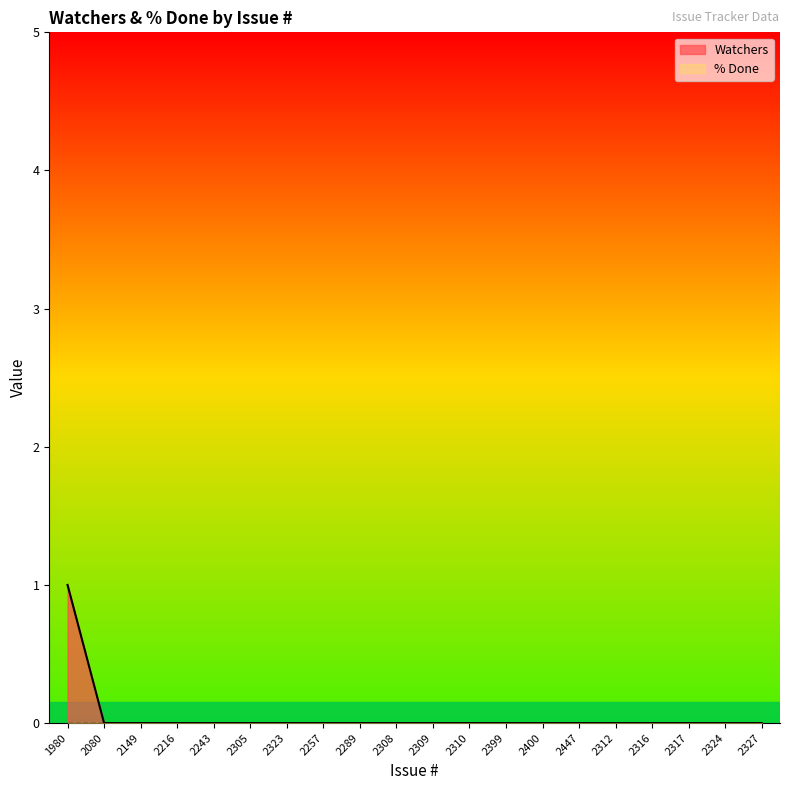

Reading right to left, extract all data points from this chart.

2327=0	2324=0	2317=0	2316=0	2312=0	2447=0	2400=0	2399=0	2310=0	2309=0	2308=0	2289=0	2257=0	2323=0	2305=0	2243=0	2216=0	2149=0	2080=0	1980=1